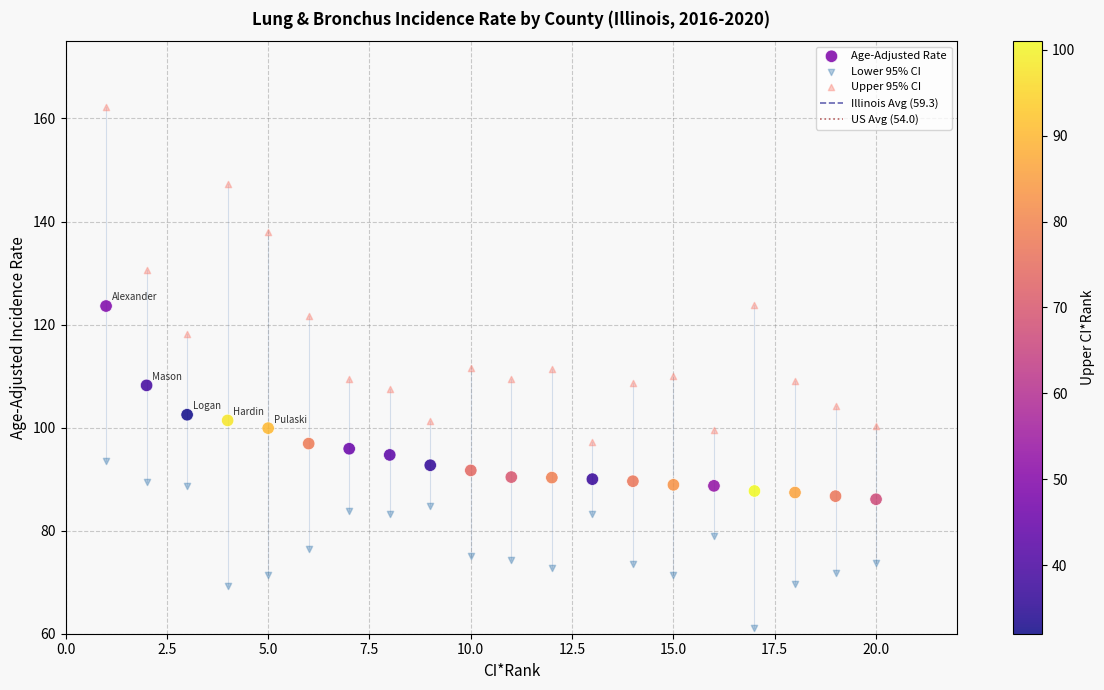

Which series has the widest spread of Y values?

Upper 95% CI